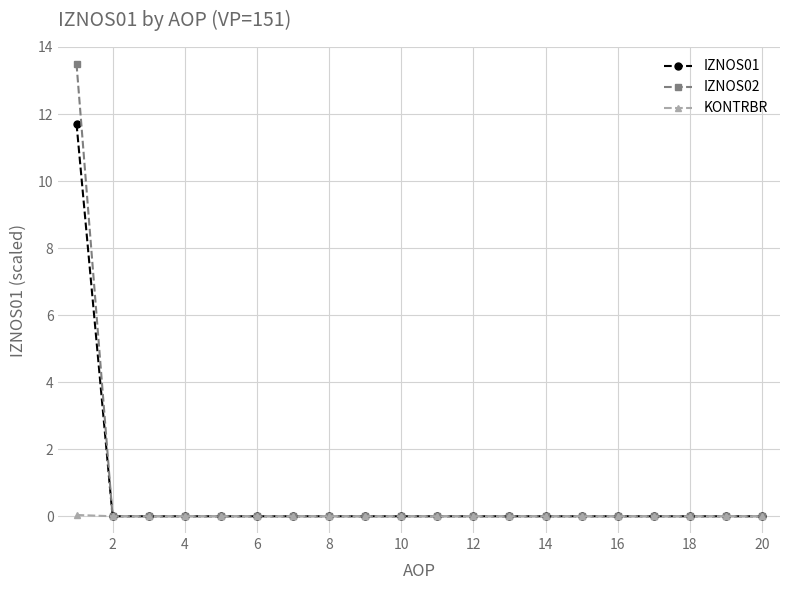

Which series has the largest range (max minus min)?

IZNOS02